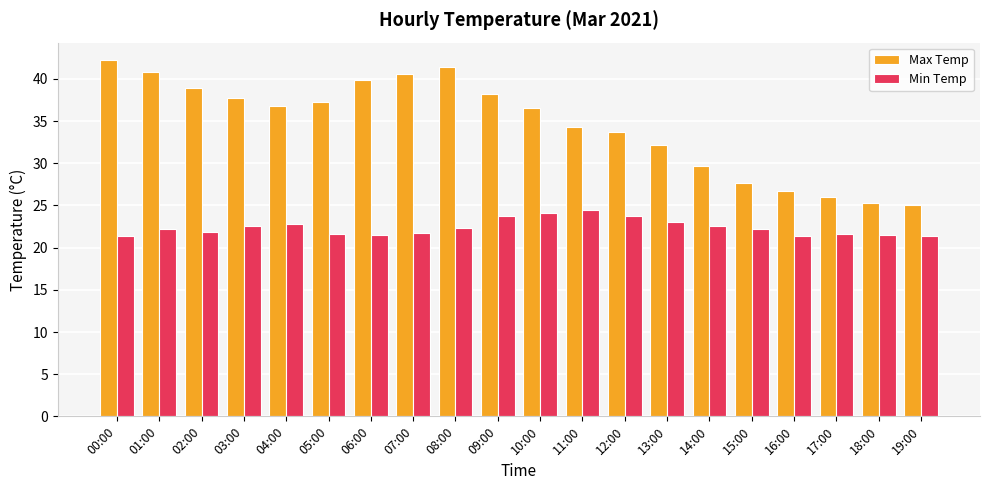

Where does the Max Temp series first go above 36?

00:00